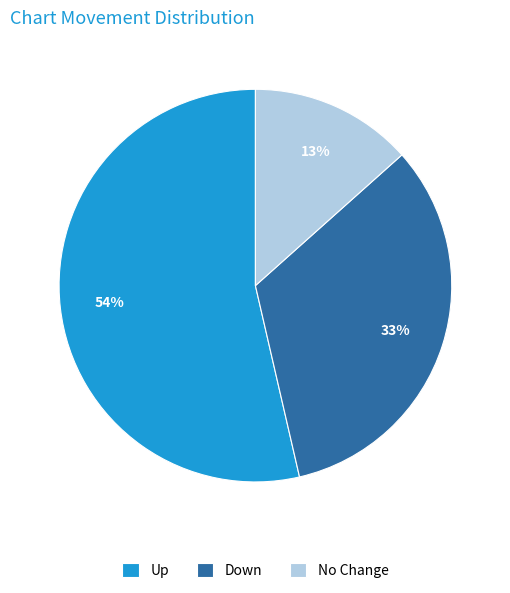

To the nearest percent, what percentage of the pie is Down?

33%